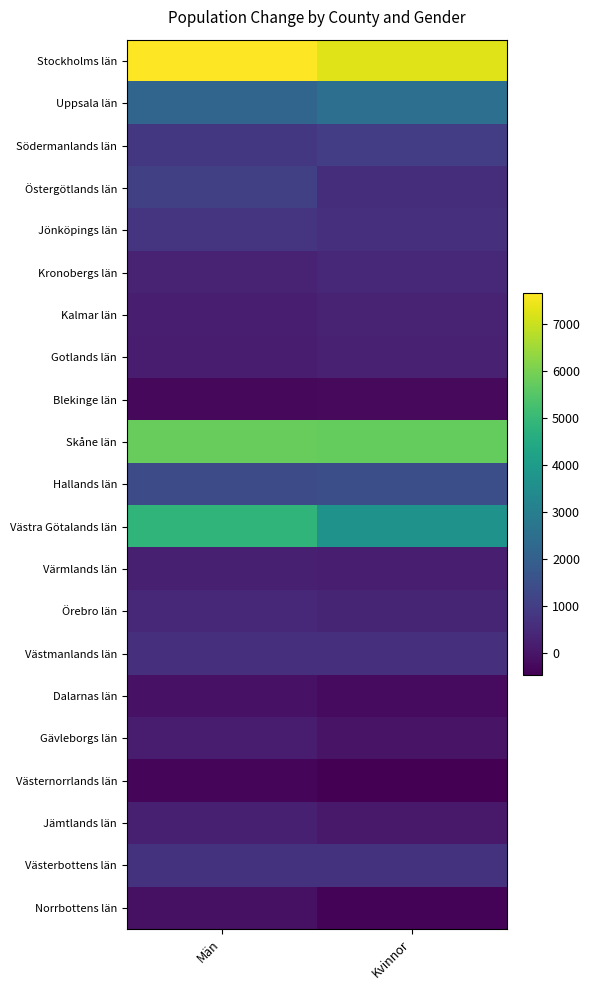

Reading left to right, extract all data points from this chart.

Stockholms län: Män=7659	Kvinnor=7250
Uppsala län: Män=2180	Kvinnor=2501
Södermanlands län: Män=860	Kvinnor=1001
Östergötlands län: Män=1064	Kvinnor=599
Jönköpings län: Män=780	Kvinnor=631
Kronobergs län: Män=314	Kvinnor=480
Kalmar län: Män=231	Kvinnor=333
Gotlands län: Män=156	Kvinnor=282
Blekinge län: Män=-283	Kvinnor=-267
Skåne län: Män=5776	Kvinnor=5733
Hallands län: Män=1403	Kvinnor=1497
Västra Götalands län: Män=4848	Kvinnor=3714
Värmlands län: Män=249	Kvinnor=222
Örebro län: Män=471	Kvinnor=367
Västmanlands län: Män=664	Kvinnor=632
Dalarnas län: Män=-57	Kvinnor=-233
Gävleborgs län: Män=172	Kvinnor=-52
Västernorrlands län: Män=-328	Kvinnor=-465
Jämtlands län: Män=250	Kvinnor=95
Västerbottens län: Män=723	Kvinnor=733
Norrbottens län: Män=-99	Kvinnor=-380